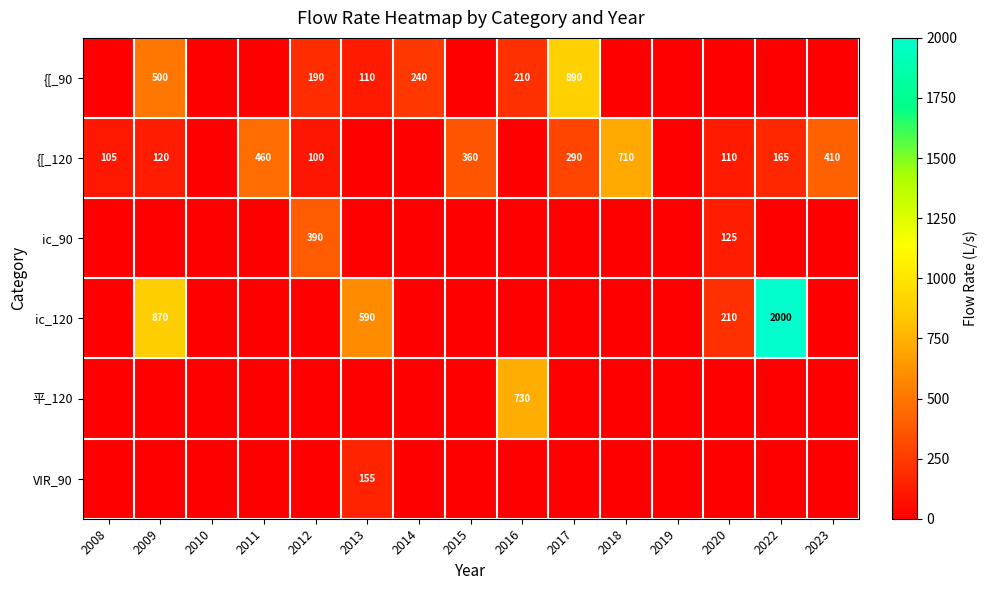

True or false: ic_120 has a value of 2000 at 2022.

True